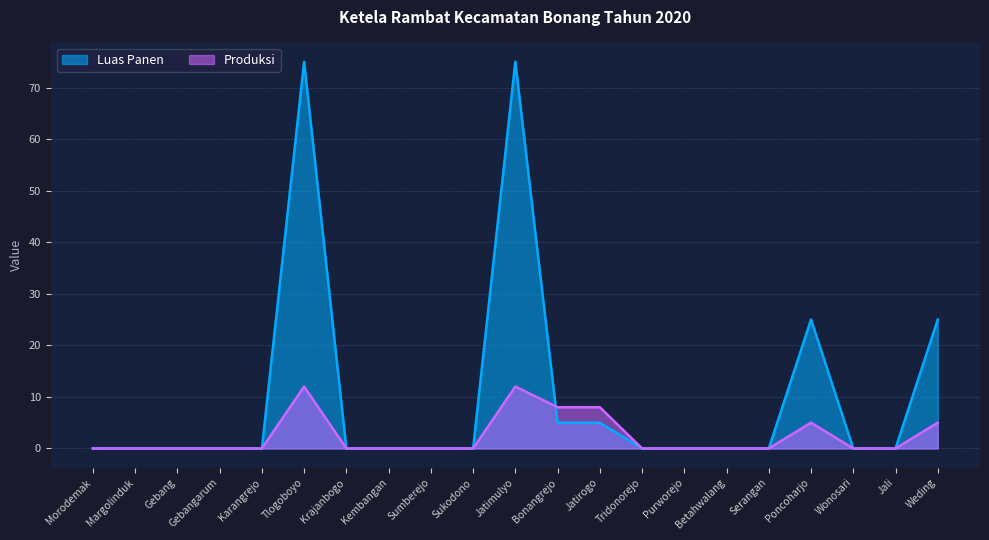

Which series has the widest spread of values?

Luas Panen